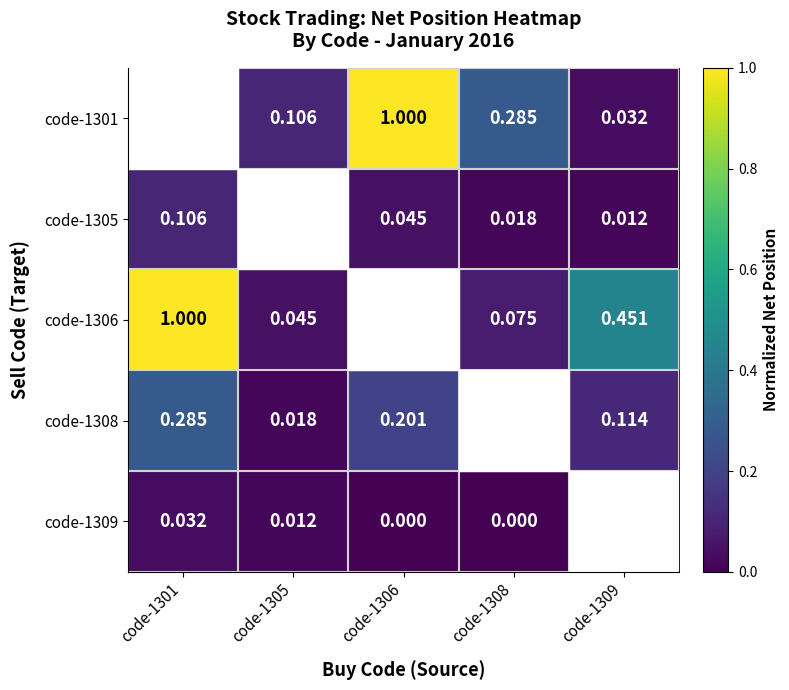

Is the value of code-1309 at code-1301 greater than the value of code-1308 at code-1309?

No